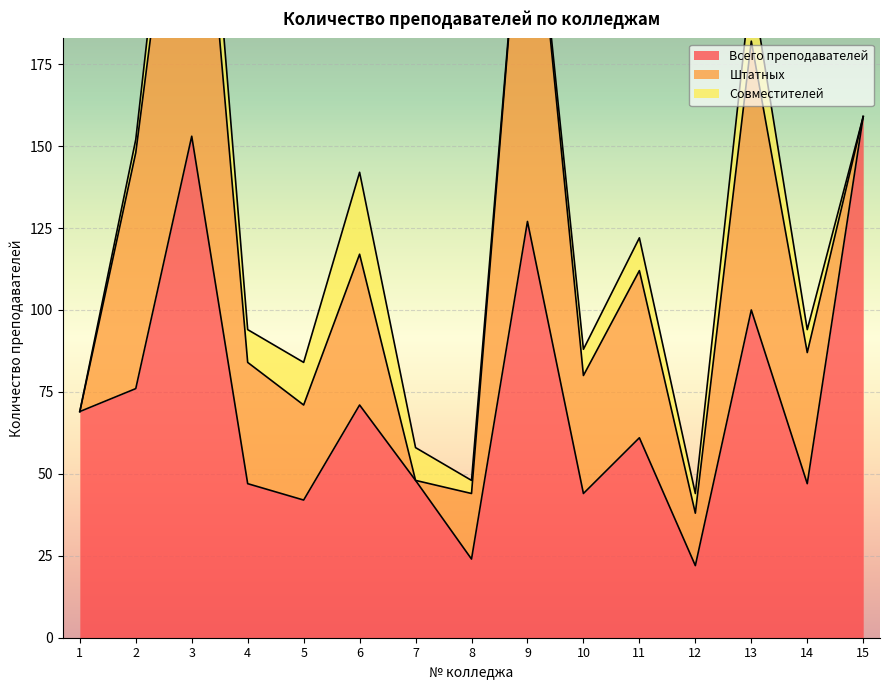

Is the value of Всего преподавателей at 12 greater than the value of Штатных at 15?

Yes